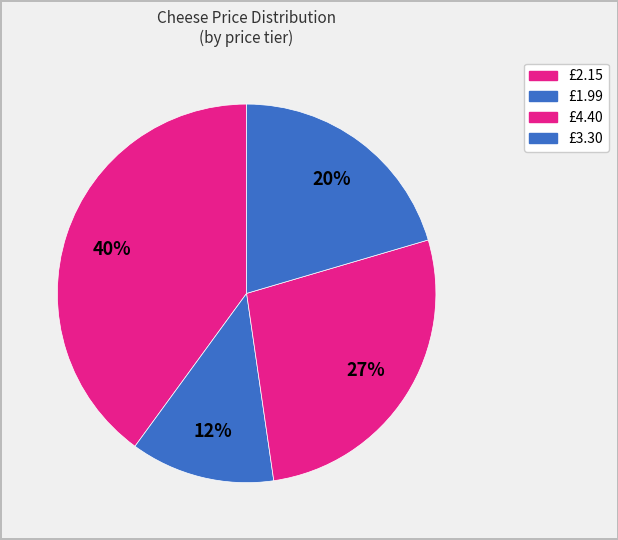

How many segments does this pie chart have?

4